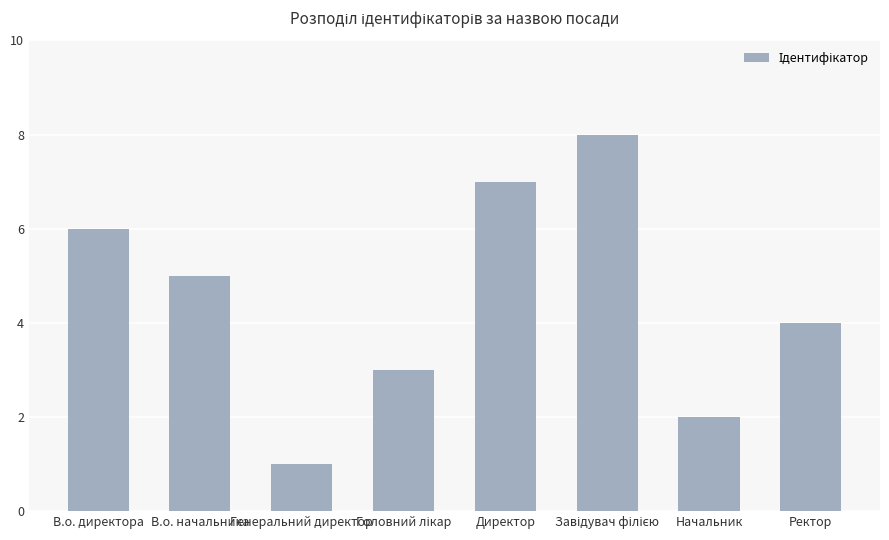

What is the difference between the second highest and second lowest values?

5